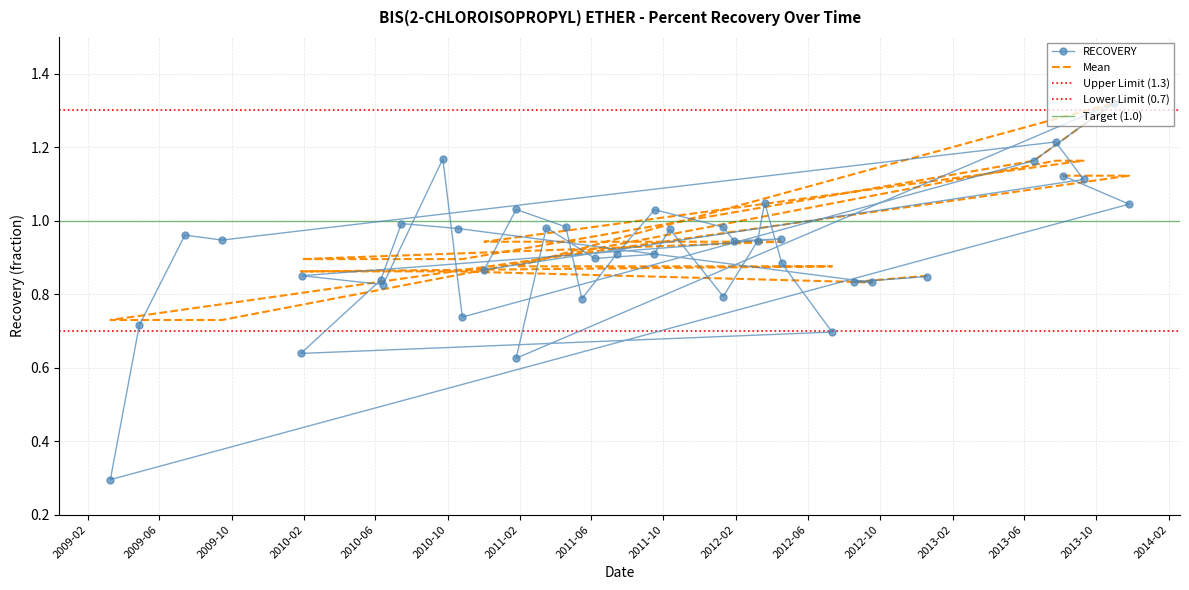

Rank the series at 2011-04-19 from highest to lowest value.

RECOVERY, Mean